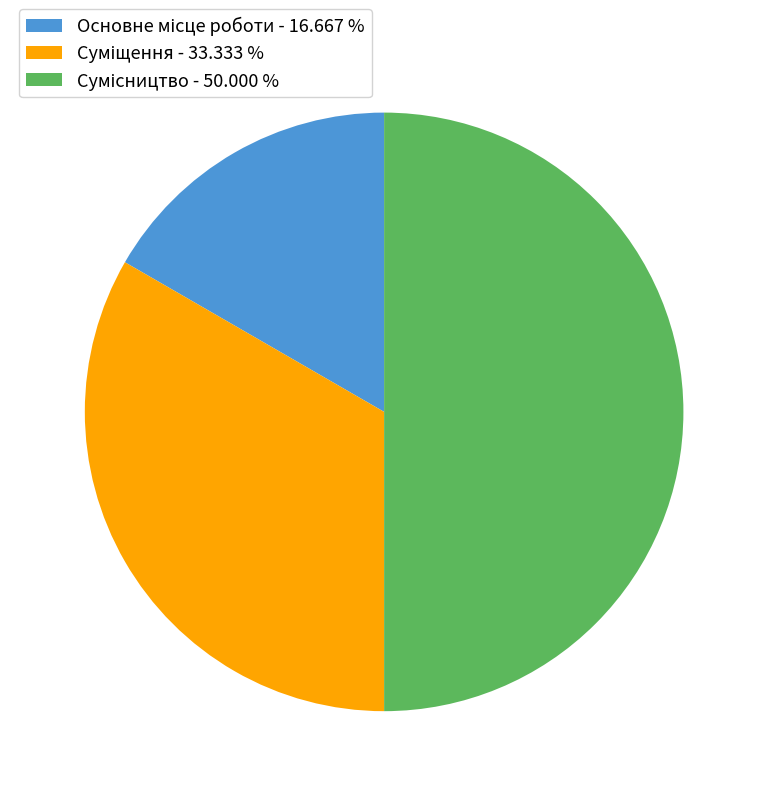

To the nearest percent, what is the combined percentage of Суміщення and Сумісництво?

83%